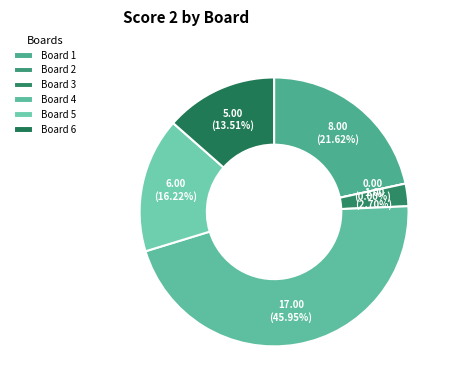

Which has a higher value, Board 5 or Board 1?

Board 1